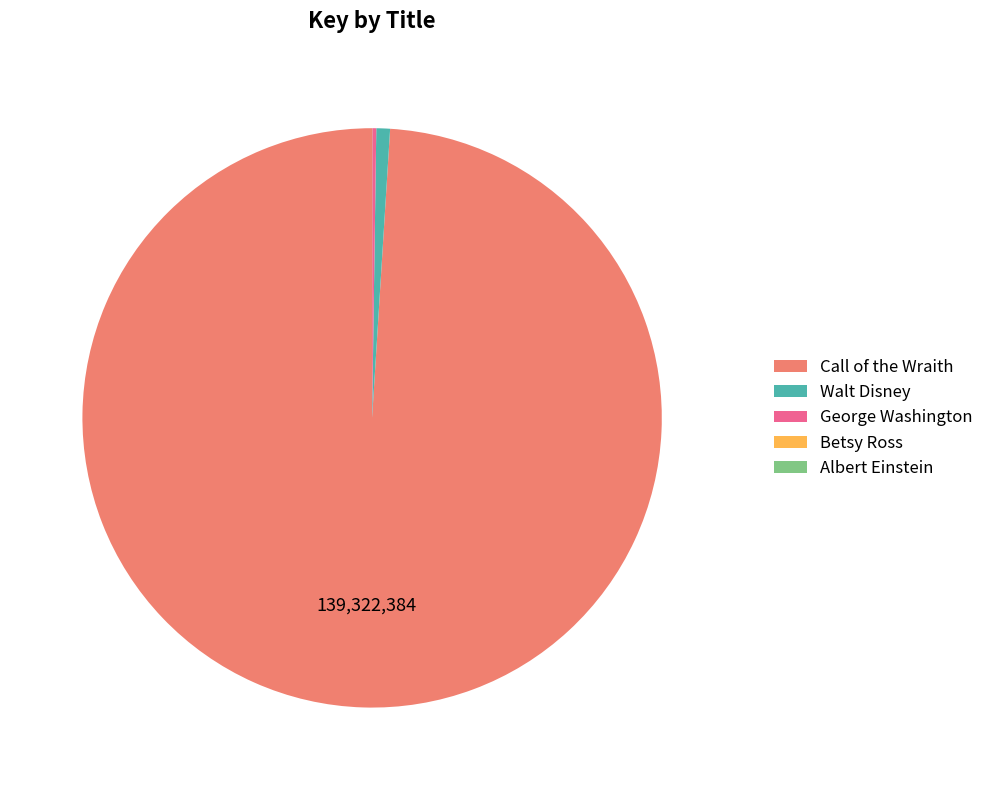

Which slice is the largest?

Call of the Wraith